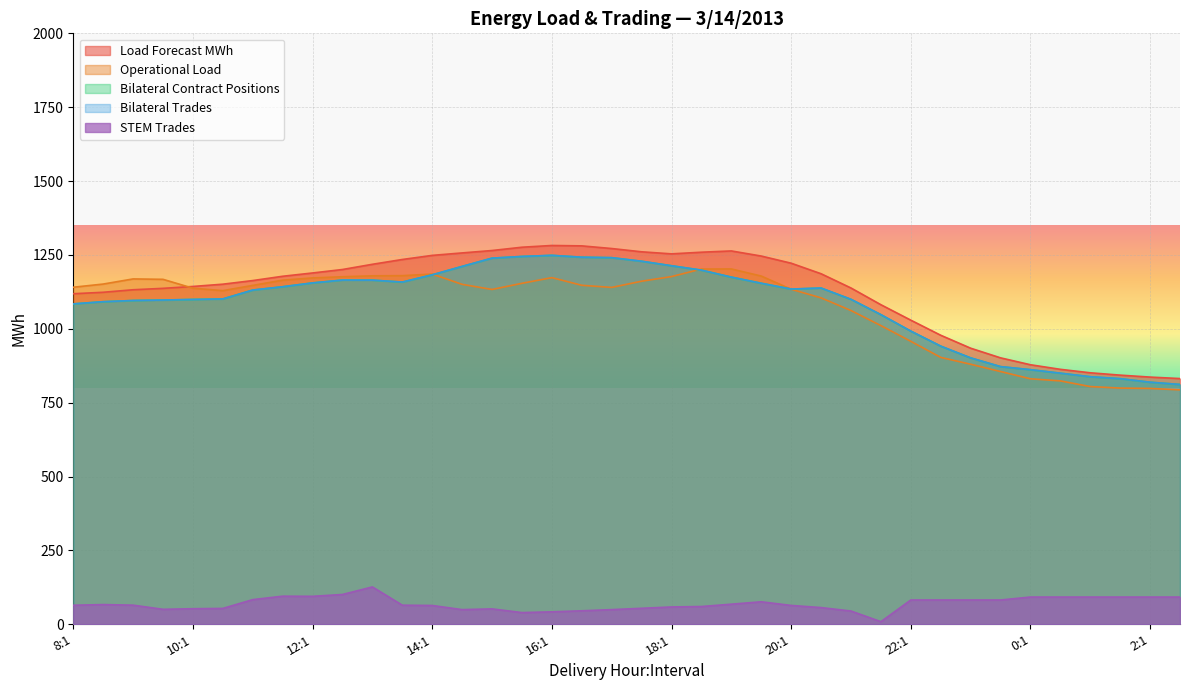

What is the label of the 35th point from the left?

1:1